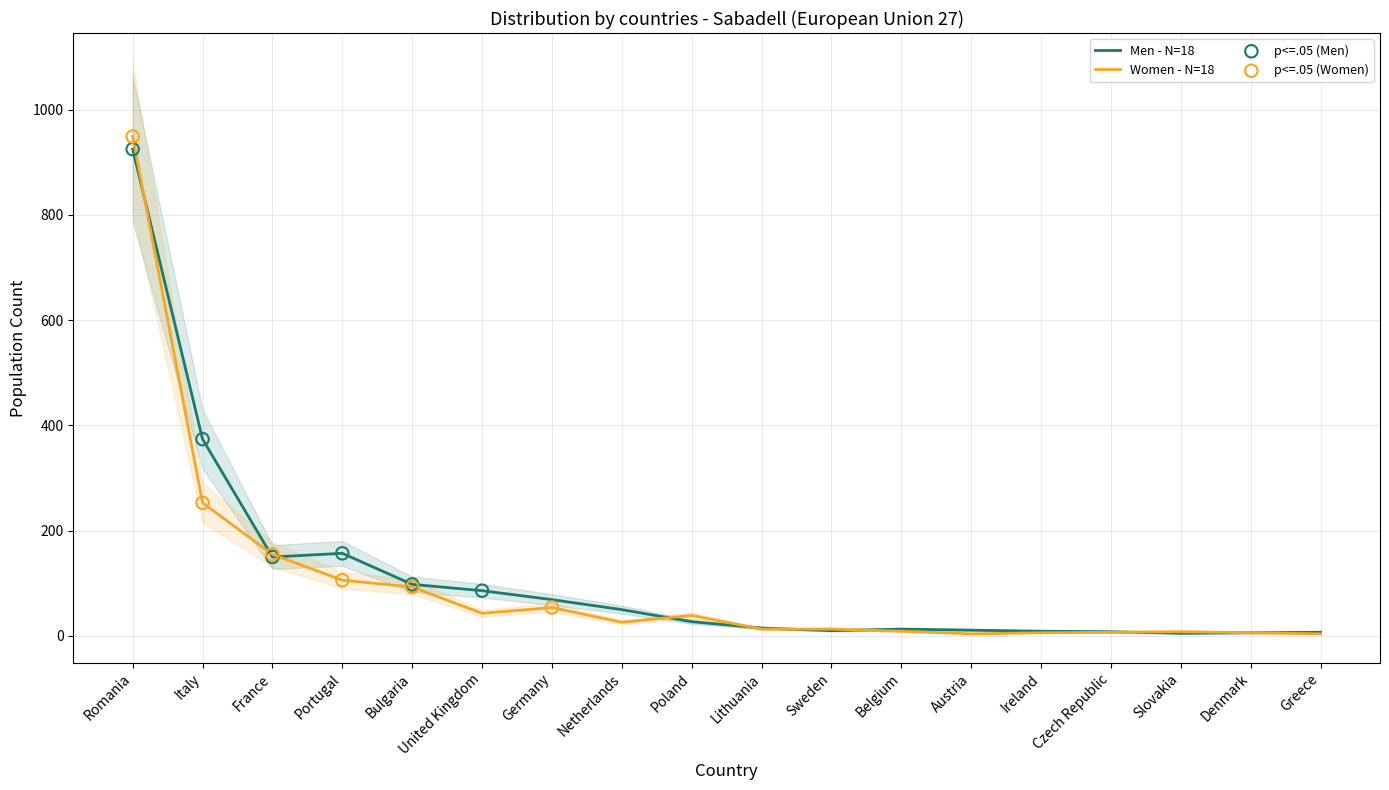

Which series contains the lowest Y value?

Women